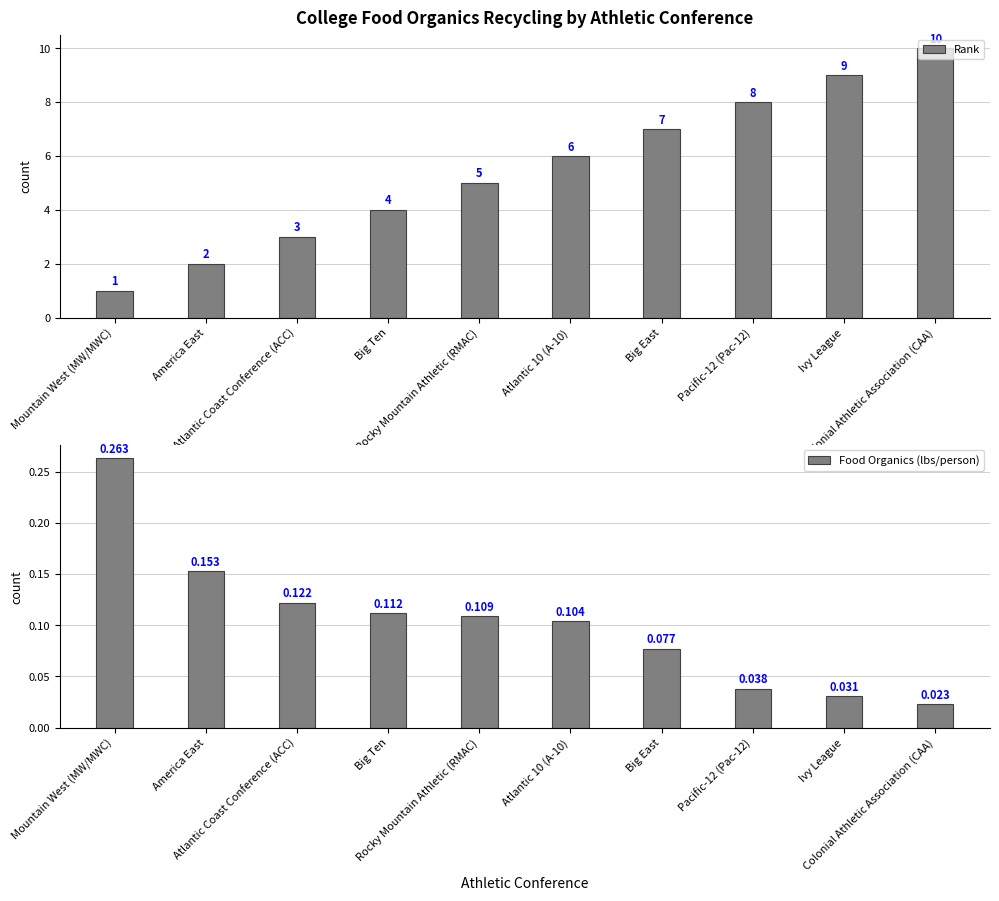

Reading left to right, transcribe all the data shown in this chart.

Rank: Mountain West (MW/MWC)=1.0	America East=2.0	Atlantic Coast Conference (ACC)=3.0	Big Ten=4.0	Rocky Mountain Athletic (RMAC)=5.0	Atlantic 10 (A-10)=6.0	Big East=7.0	Pacific-12 (Pac-12)=8.0	Ivy League=9.0	Colonial Athletic Association (CAA)=10.0
Food Organics (lbs/person): Mountain West (MW/MWC)=0.3	America East=0.2	Atlantic Coast Conference (ACC)=0.1	Big Ten=0.1	Rocky Mountain Athletic (RMAC)=0.1	Atlantic 10 (A-10)=0.1	Big East=0.1	Pacific-12 (Pac-12)=0.0	Ivy League=0.0	Colonial Athletic Association (CAA)=0.0